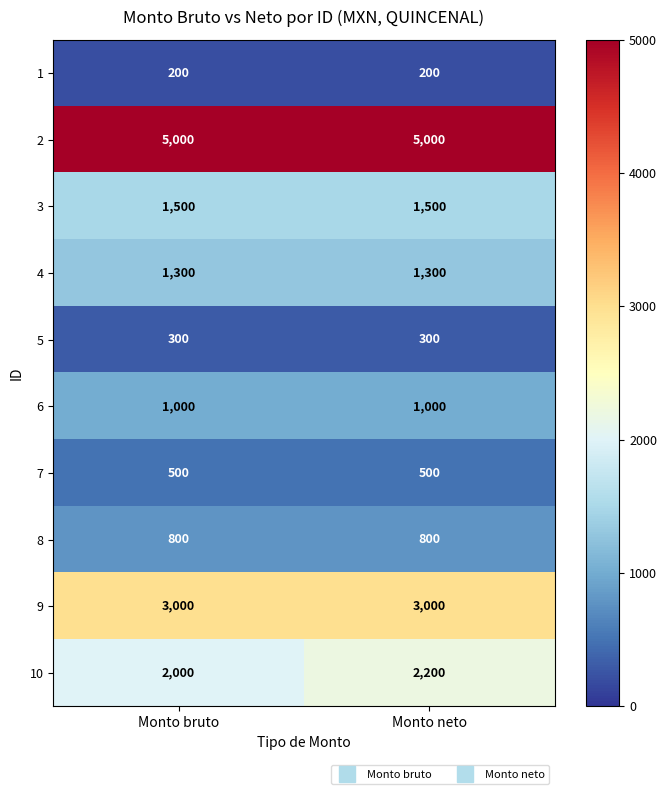

Reading left to right, extract all data points from this chart.

1: 200	200
2: 5000	5000
3: 1500	1500
4: 1300	1300
5: 300	300
6: 1000	1000
7: 500	500
8: 800	800
9: 3000	3000
10: 2000	2200